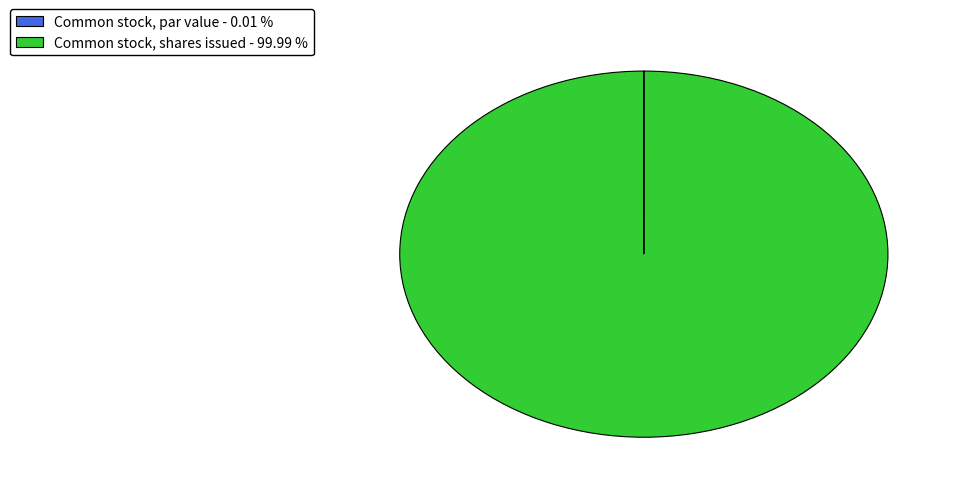

Does any single category account for the majority?

Yes